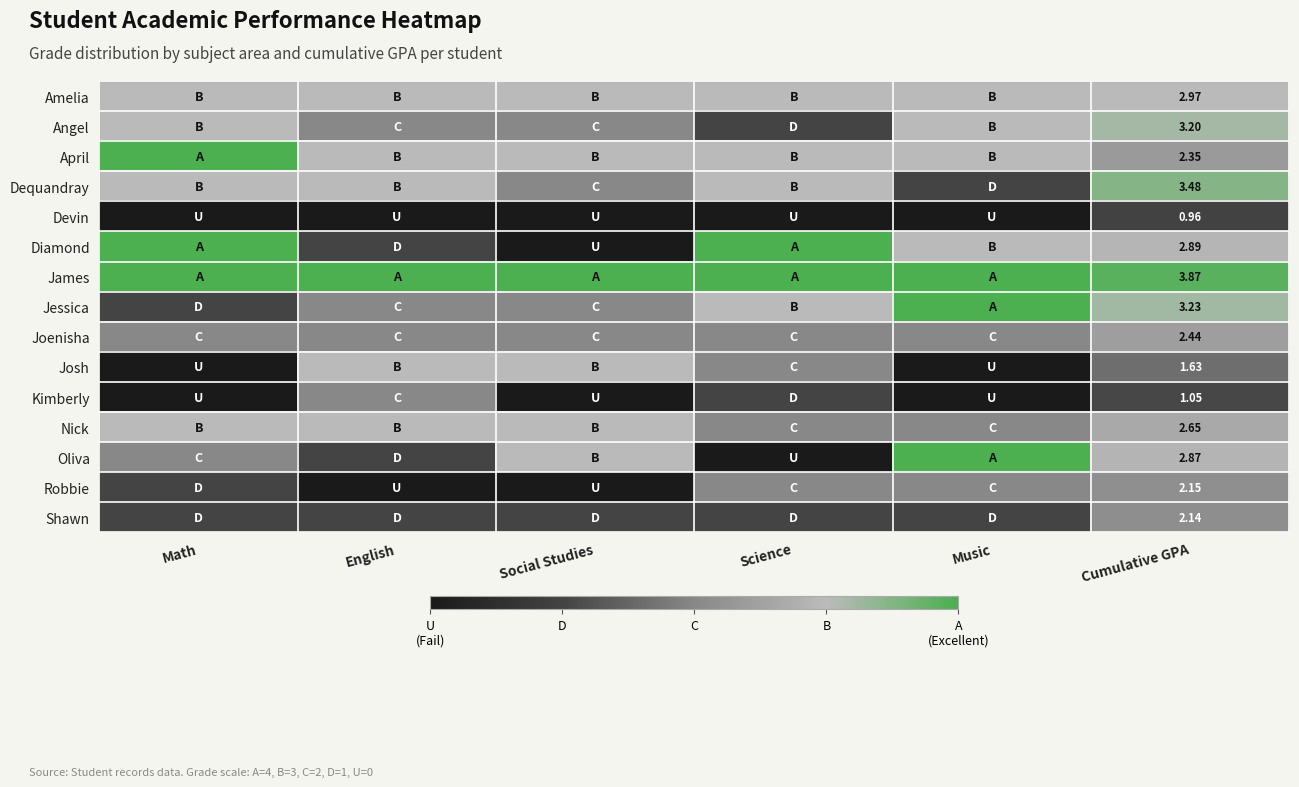

List the series in order of their peak value, highest first.

April, Diamond, James, Jessica, Oliva, Dequandray, Angel, Amelia, Josh, Nick, Joenisha, Robbie, Shawn, Kimberly, Devin